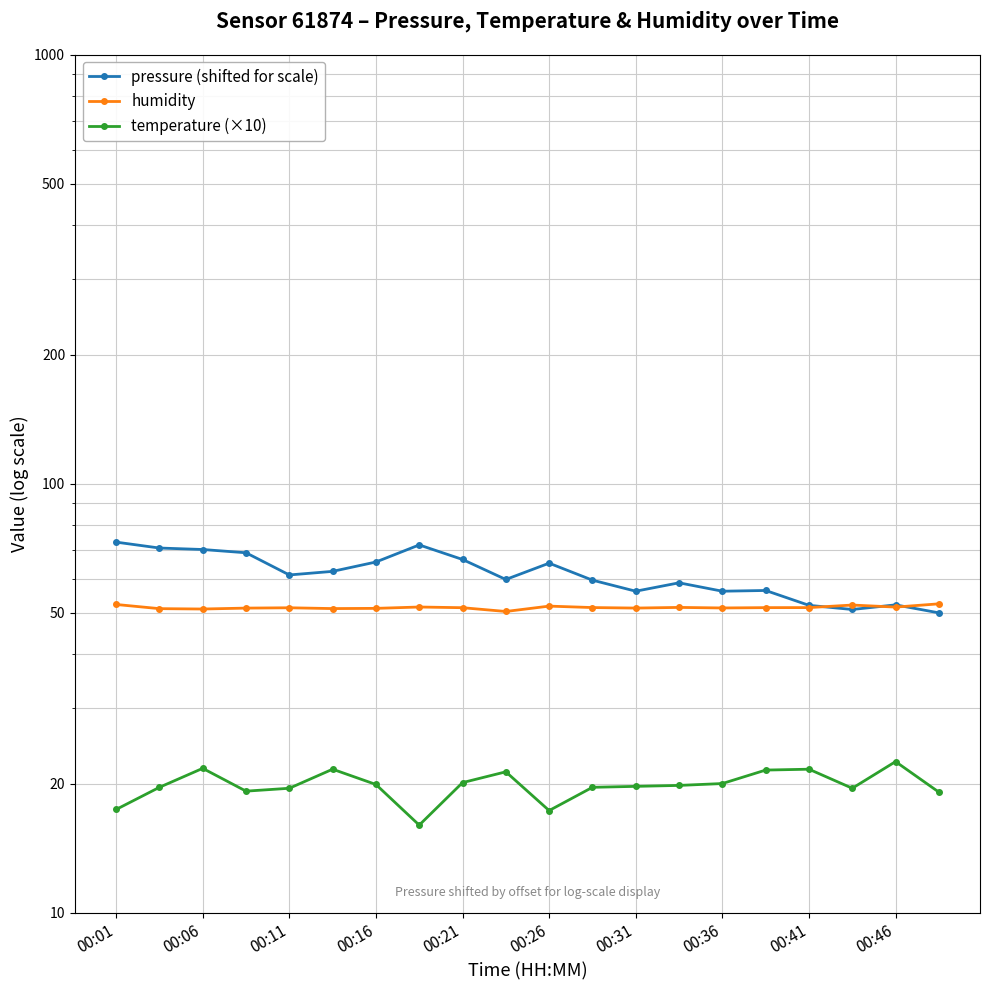

After their last crossing, which series has the higher values: humidity or pressure (shifted for scale)?

humidity